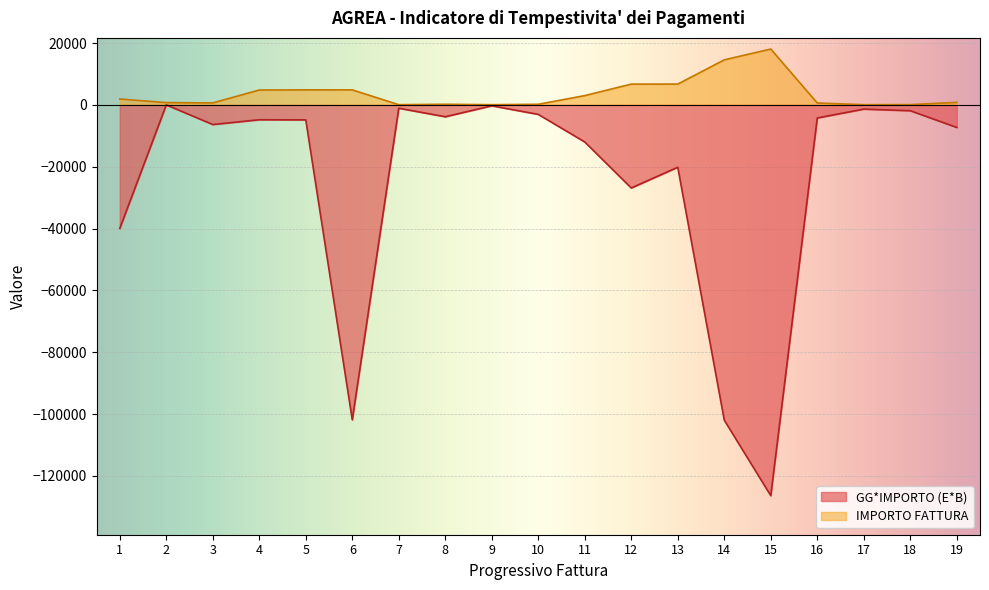

True or false: GG*IMPORTO has more than 0 interior local peaks.

True